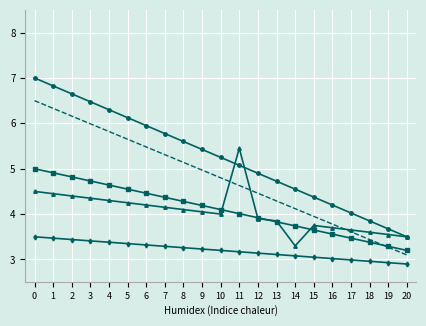

What is the total value across all series at 12?

20.3